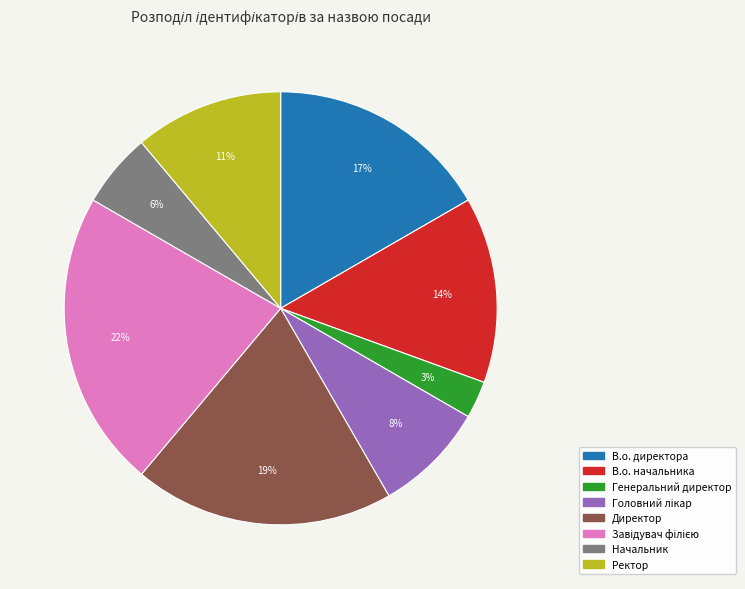

Is there a majority slice in this chart?

No